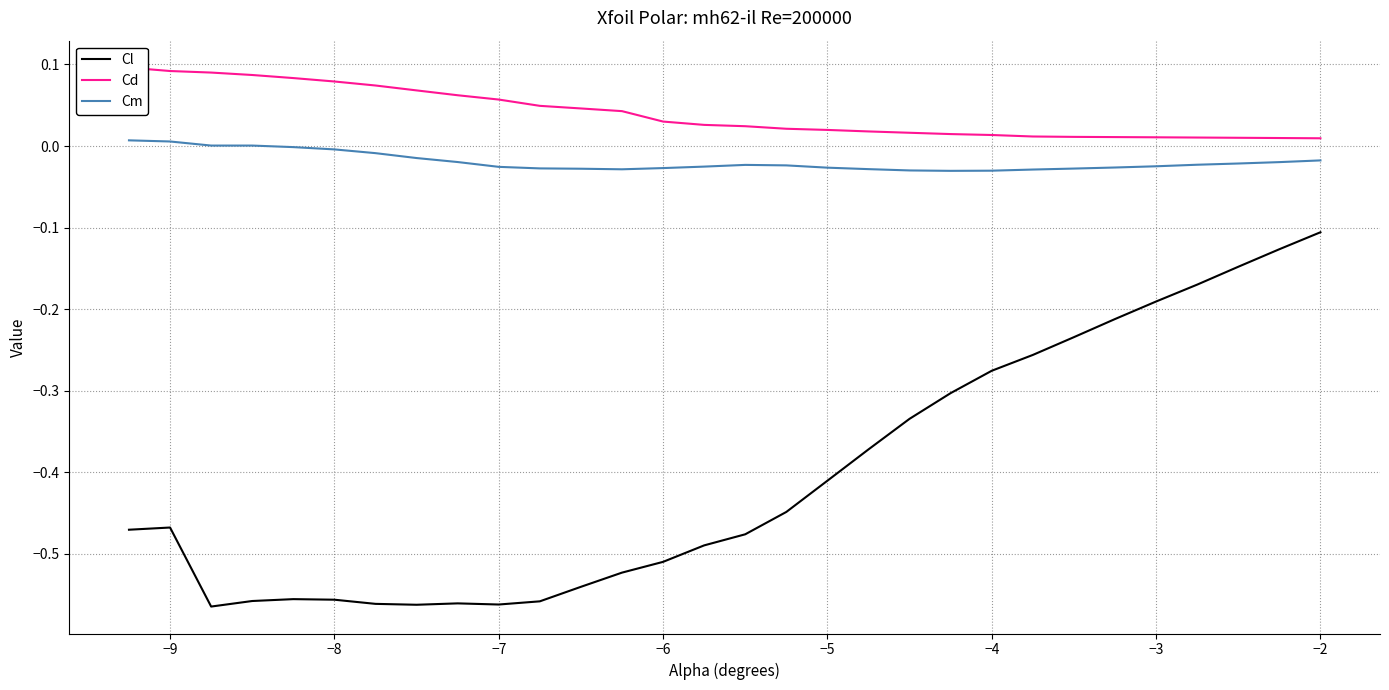

How many values in Cm are above zero?

4